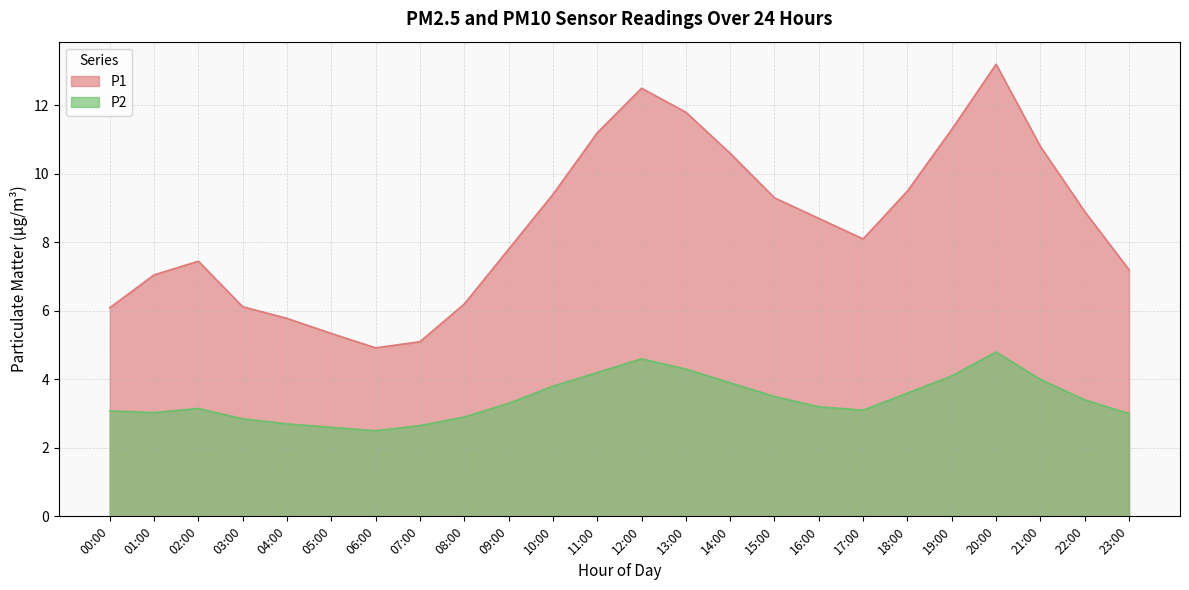

Count the number of categories in the chart.

24